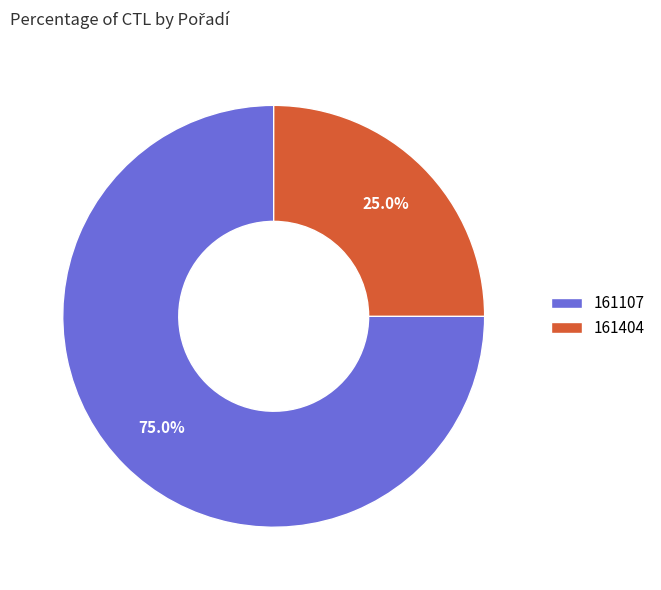

How many segments does this pie chart have?

2